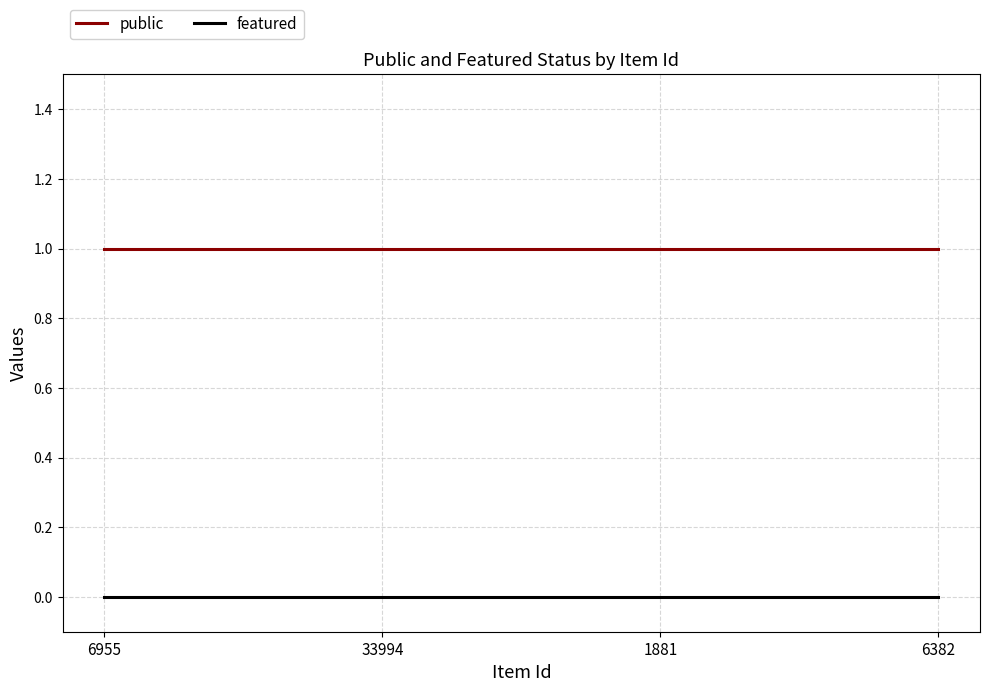

Is the value of public at 6382 greater than the value of featured at 6955?

Yes